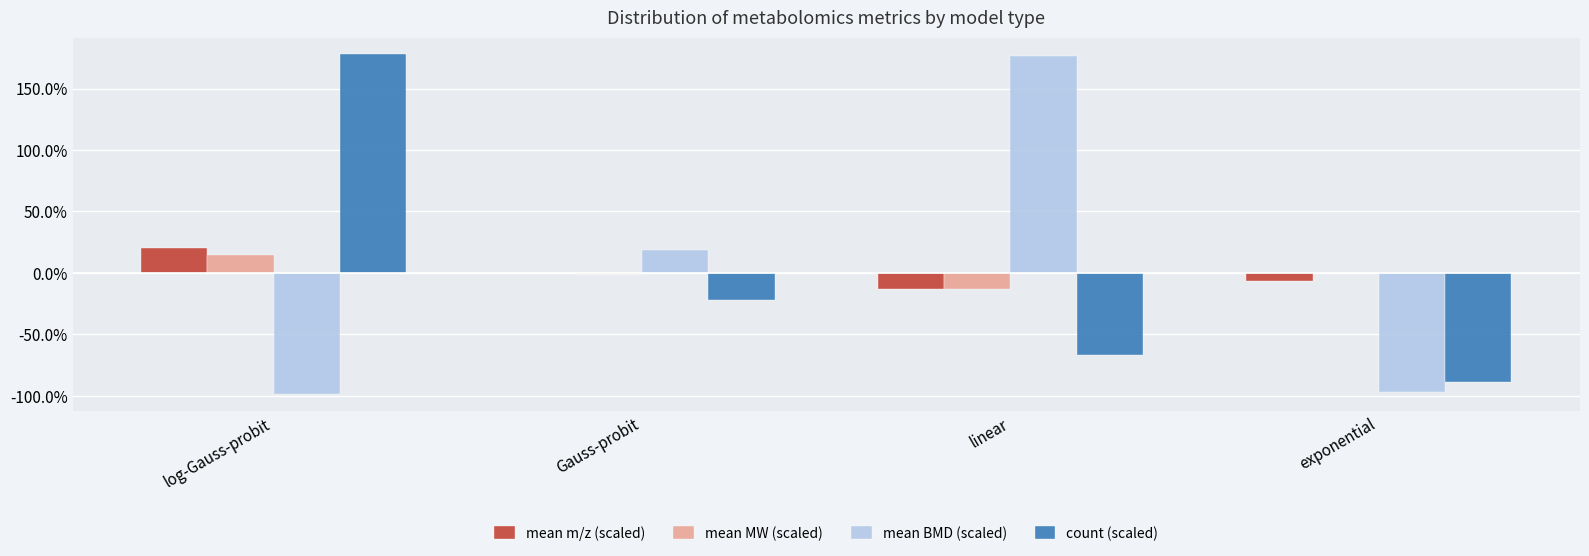

Reading left to right, transcribe all the data shown in this chart.

mean m/z (scaled): log-Gauss-probit=20.1	Gauss-probit=-0.3	linear=-12.8	exponential=-7.0
mean MW (scaled): log-Gauss-probit=14.4	Gauss-probit=-1.2	linear=-13.3	exponential=0.2
mean BMD (scaled): log-Gauss-probit=-98.7	Gauss-probit=19.0	linear=176.6	exponential=-96.9
count (scaled): log-Gauss-probit=177.8	Gauss-probit=-22.2	linear=-66.7	exponential=-88.9